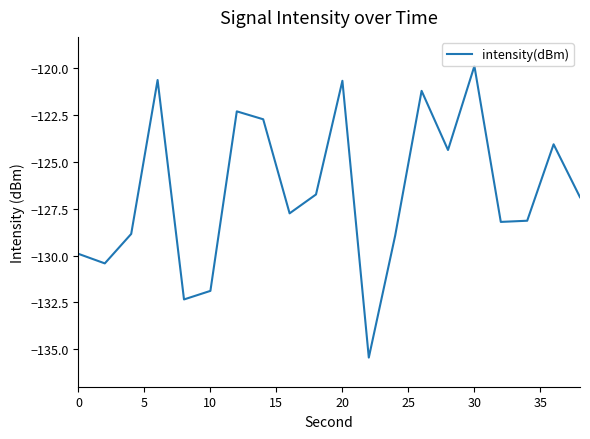

What is the difference between the maximum and minimum values?

15.6